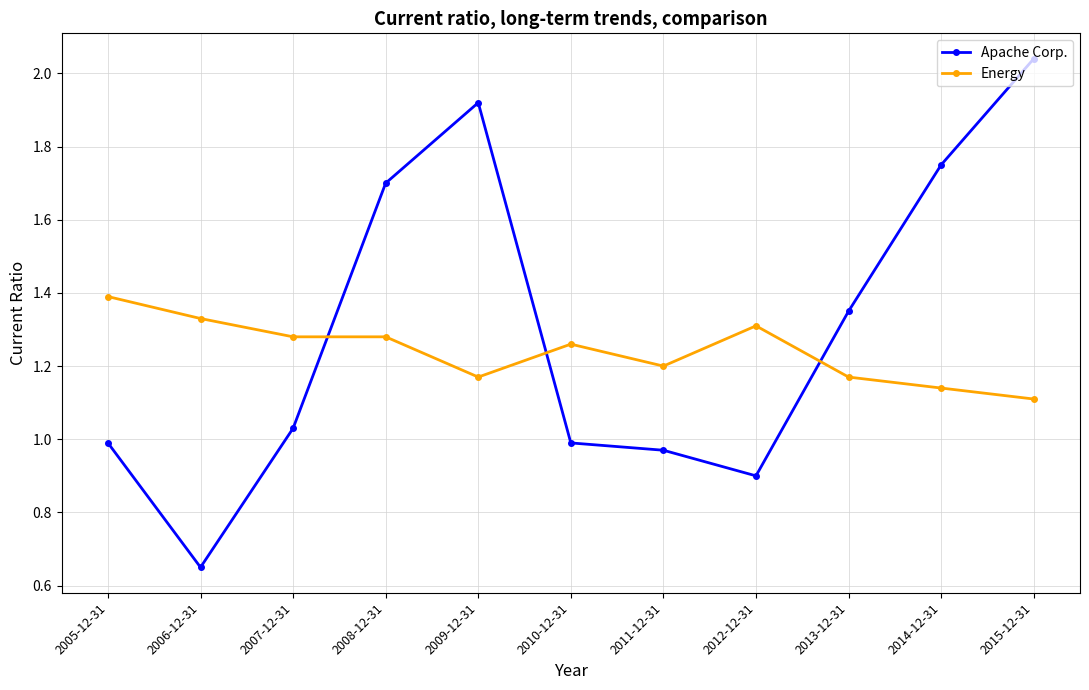

What is the sum of all Apache Corp. values?

14.3